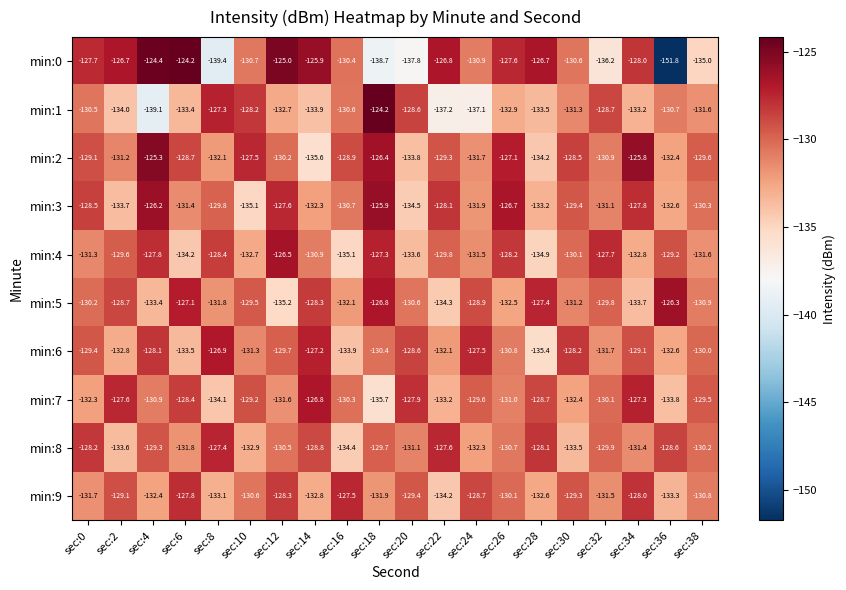

What is the minimum value shown in the chart?

-151.8